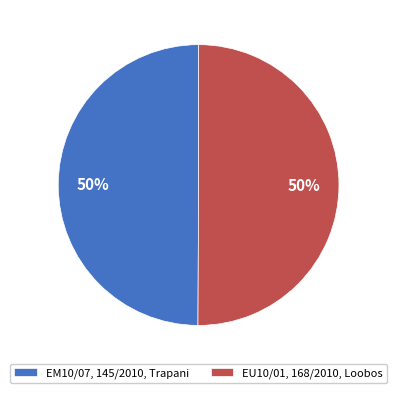

Is it true that EU10/01, 168/2010, Loobos is 50% of the pie?

True